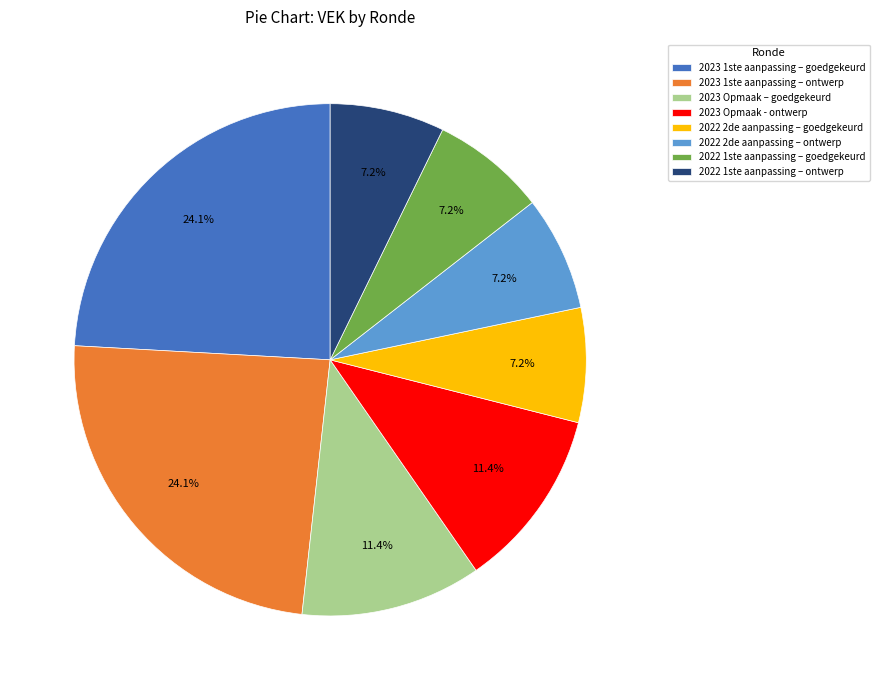

Between 2022 1ste aanpassing – ontwerp and 2023 1ste aanpassing – ontwerp, which is larger?

2023 1ste aanpassing – ontwerp